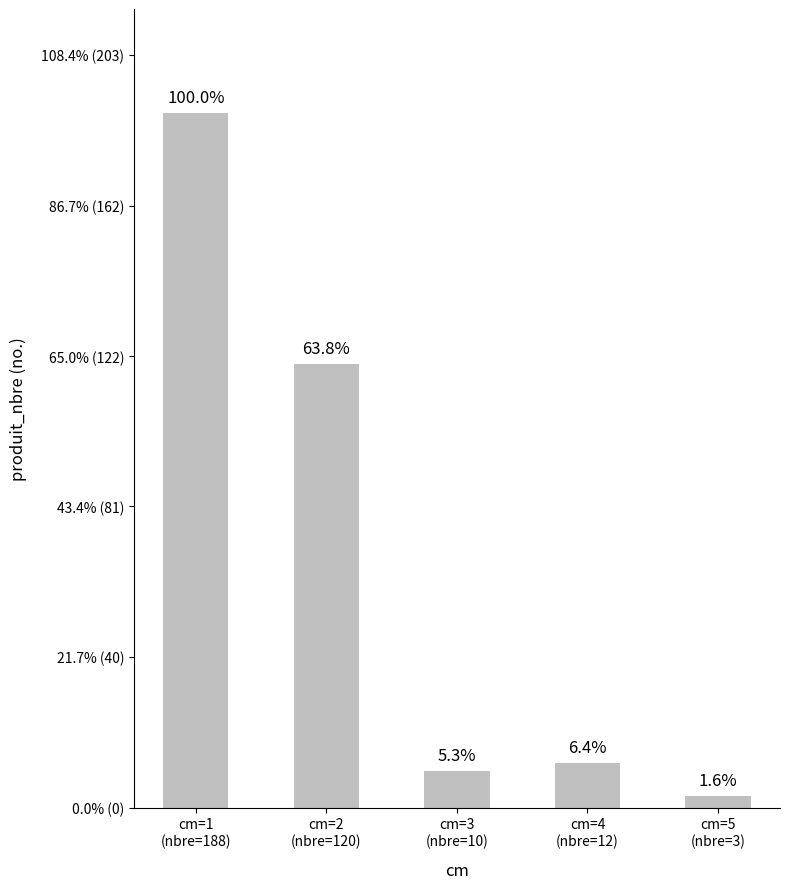

What is the value of the 3rd bar from the left?

10